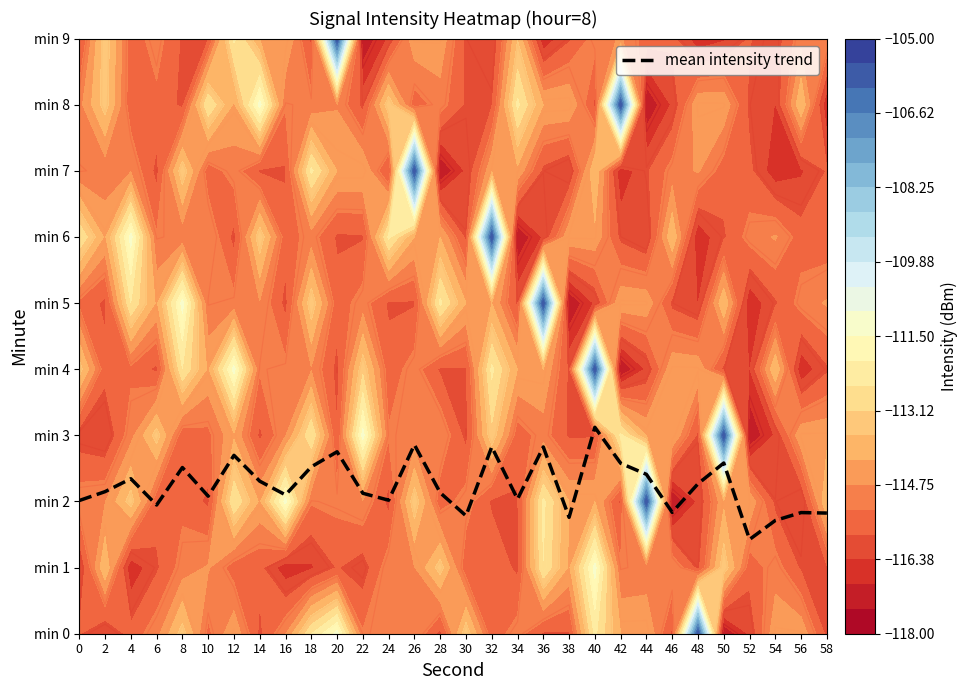

What is the approximate value at 2?

2.1